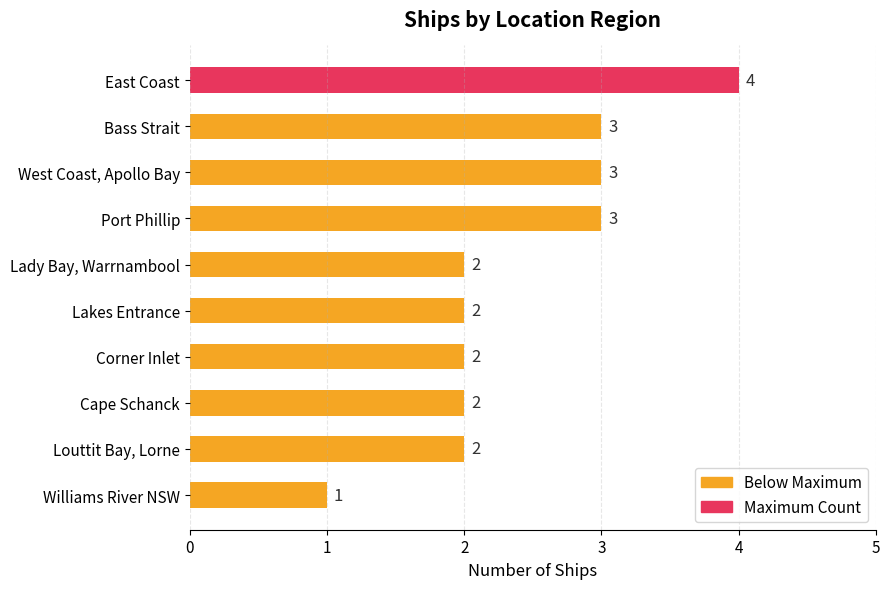

What is the approximate value at Port Phillip?

3